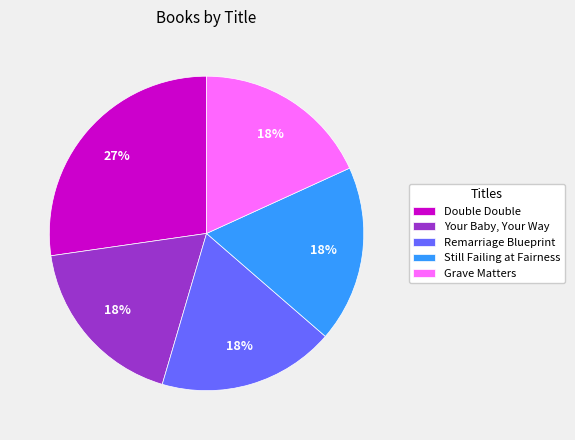

True or false: Your Baby, Your Way accounts for 18% of the total.

True